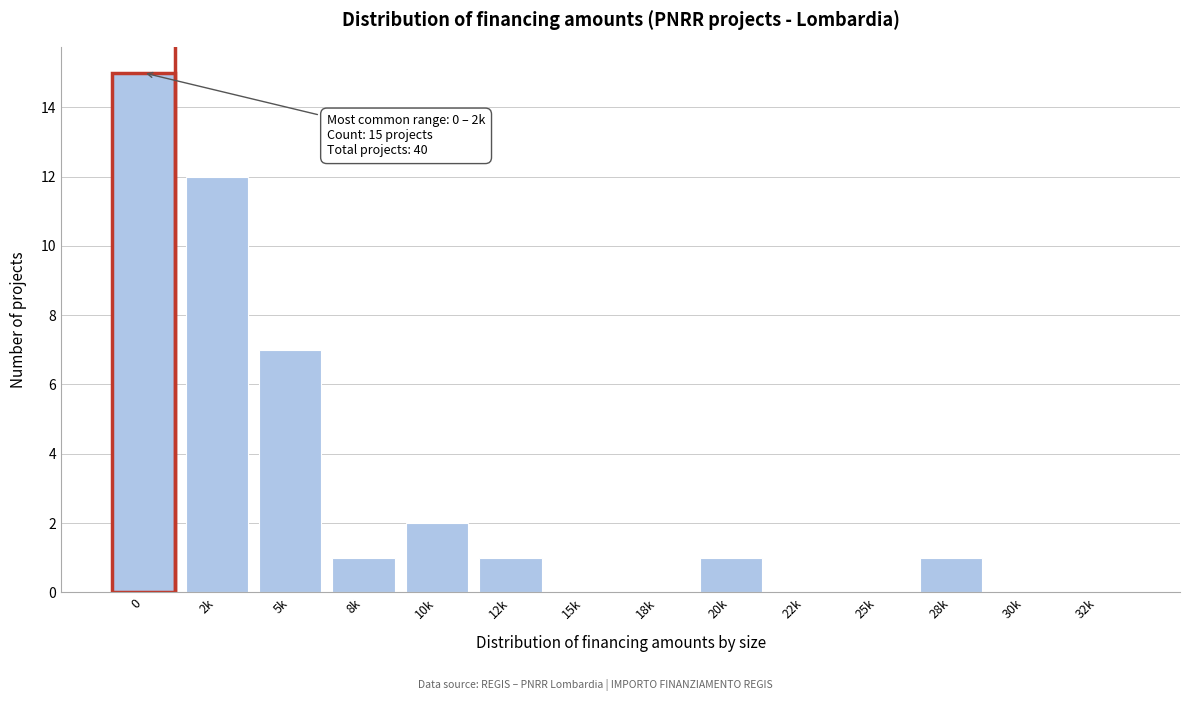

Reading left to right, list all the values displayed in this chart.

0=15	2k=12	5k=7	8k=1	10k=2	12k=1	15k=0	18k=0	20k=1	22k=0	25k=0	28k=1	30k=0	32k=0